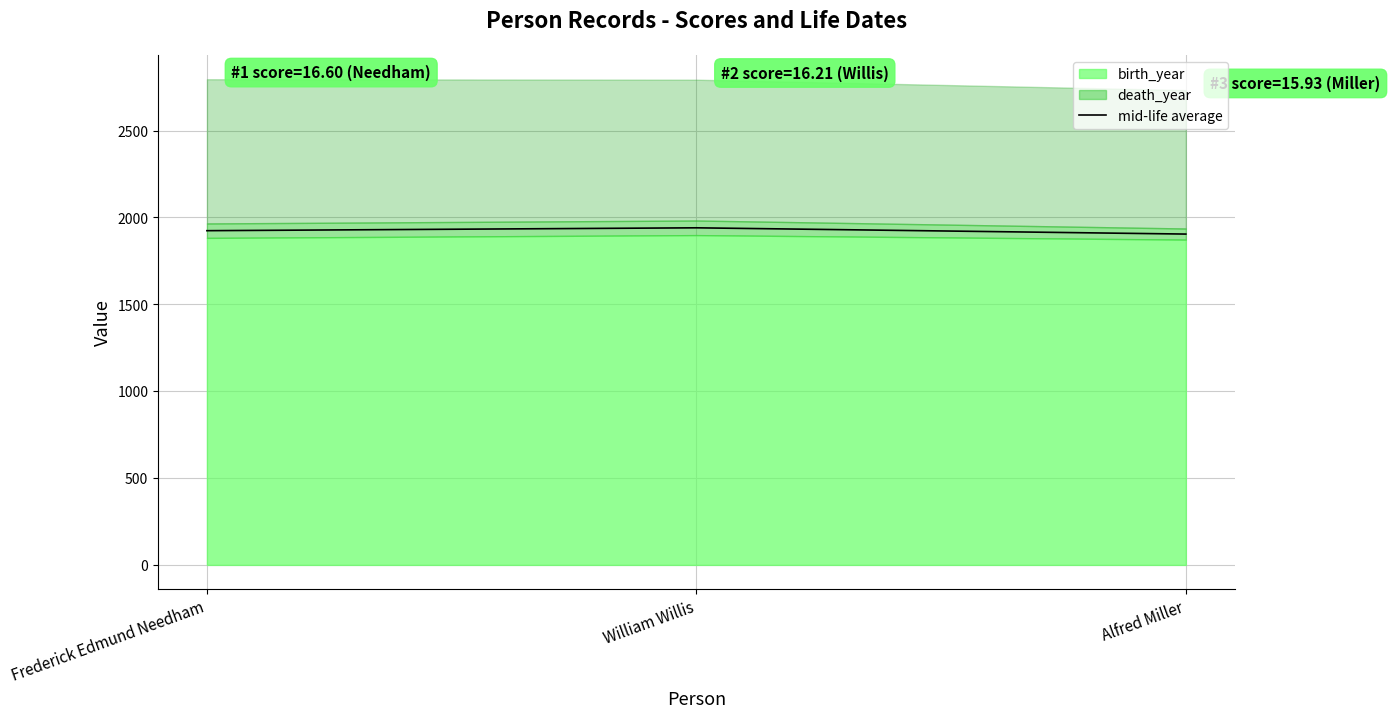

At which category does the chart reach its minimum across all series?

Alfred Miller